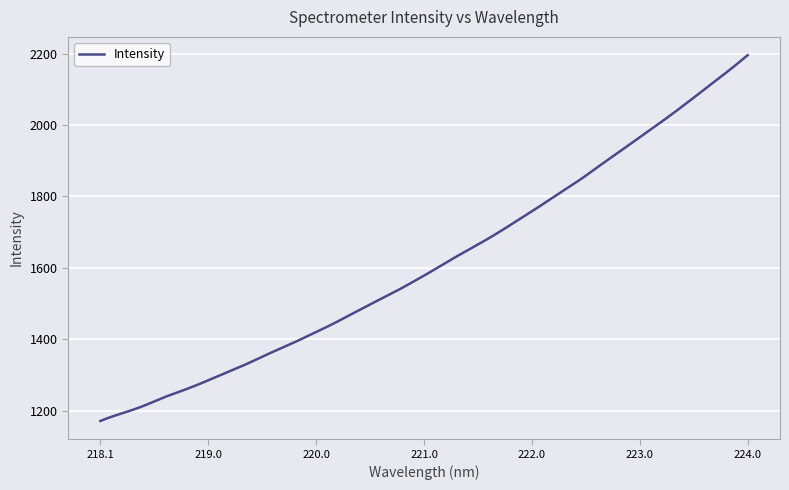

What is the smallest value displayed?

1171.2